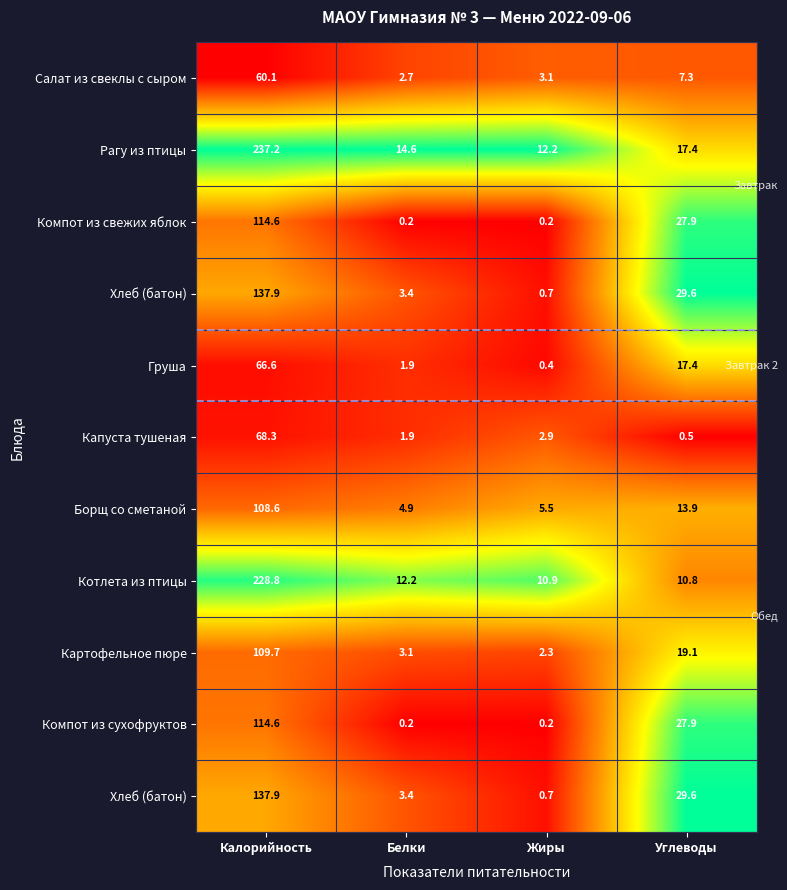

Which category has the highest value across all series?

Калорийность